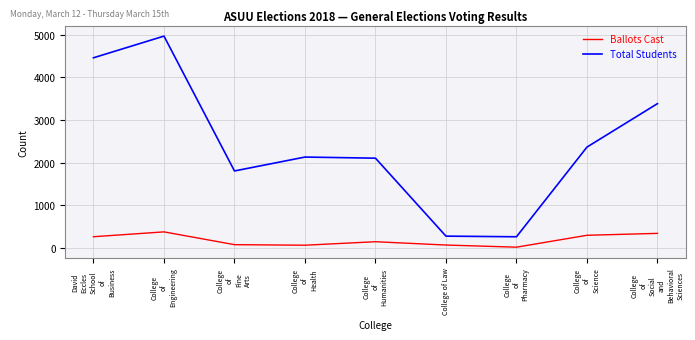

What is the difference between the maximum and minimum values in the Ballots Cast series?

359